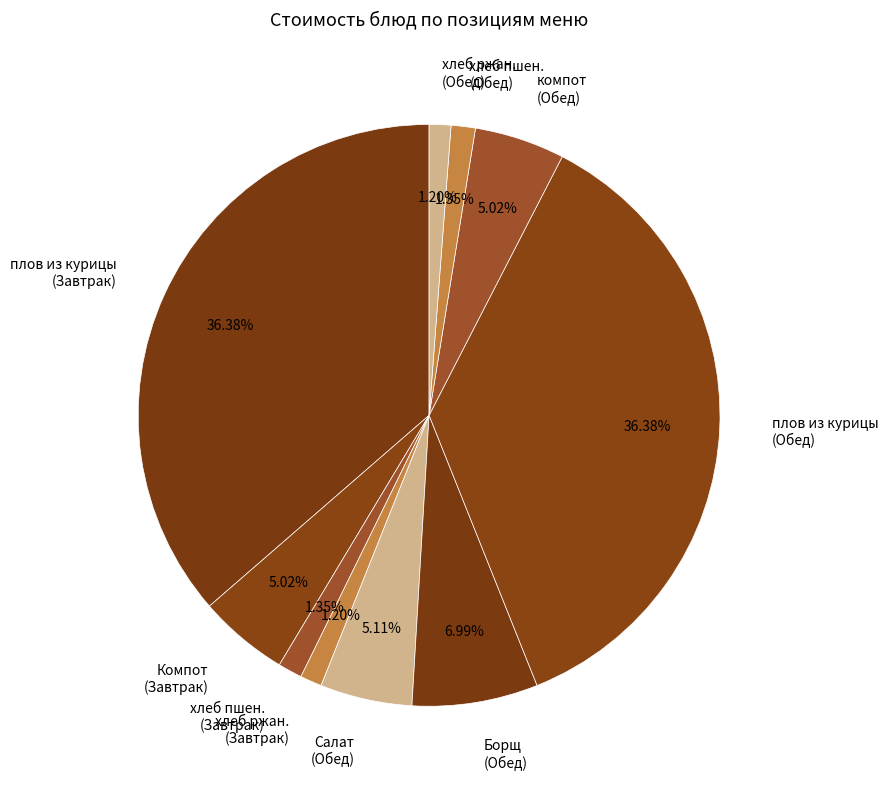

How many segments does this pie chart have?

10